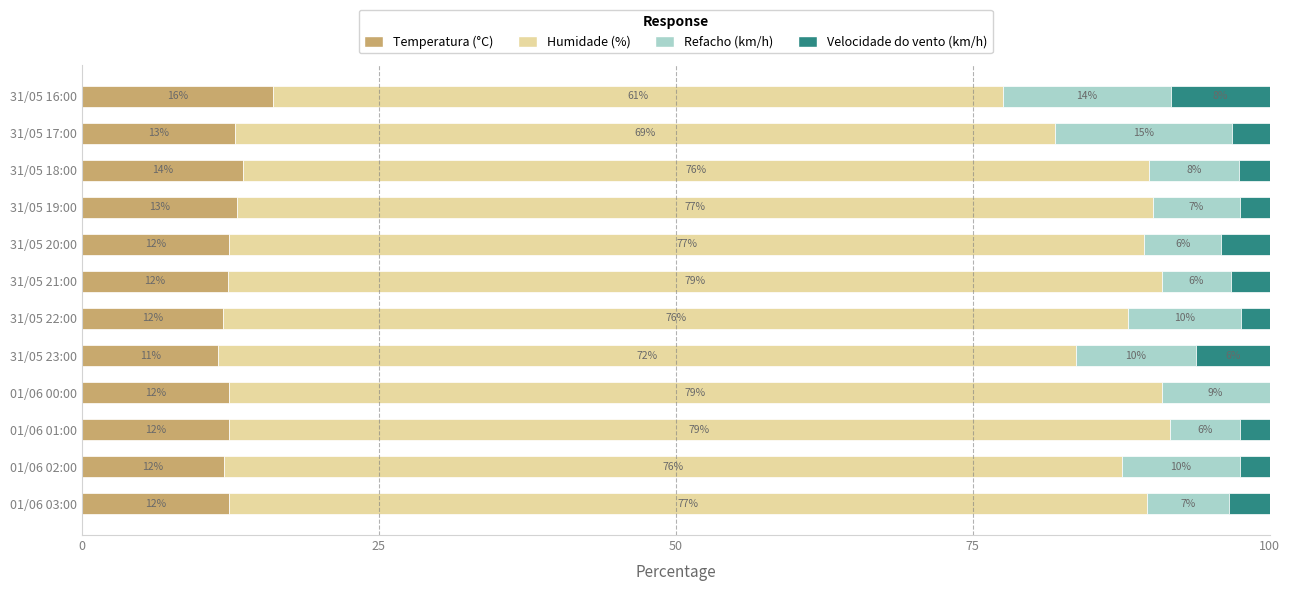

True or false: Temperatura (°C) has a value of 2.6 at 31/05 22:00.

False